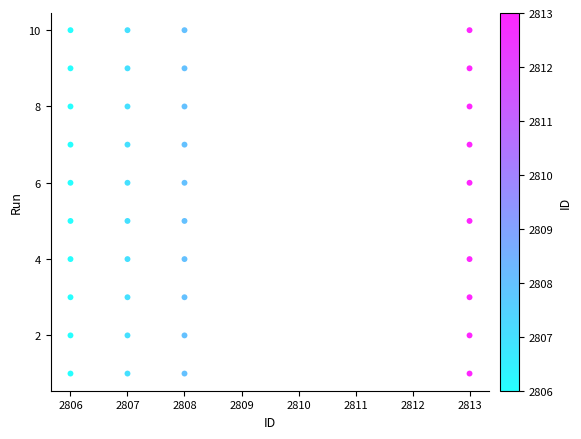

What is the range of X values (max minus min)?

7